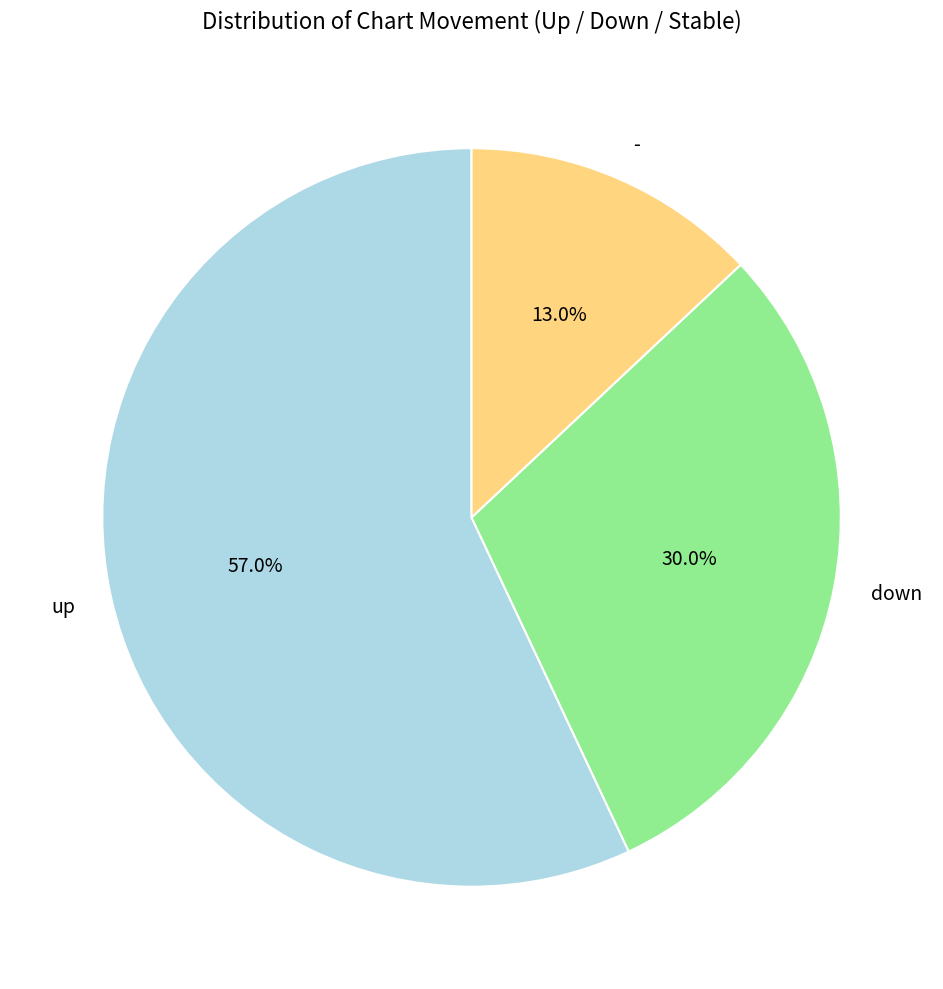

What is the ratio of the value at up to the value at -?

4.4